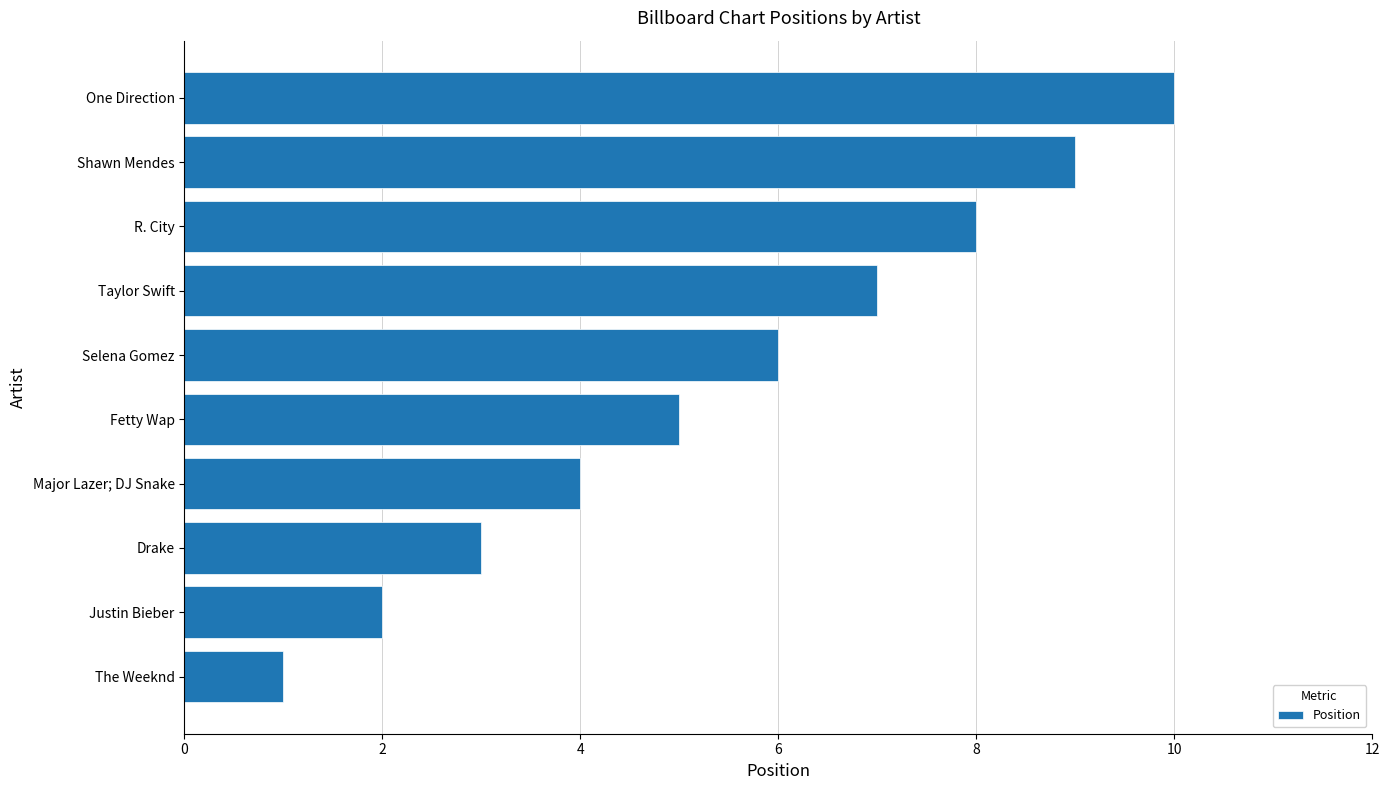

Approximately how many times larger is the value at Justin Bieber compared to Major Lazer; DJ Snake?

0.5